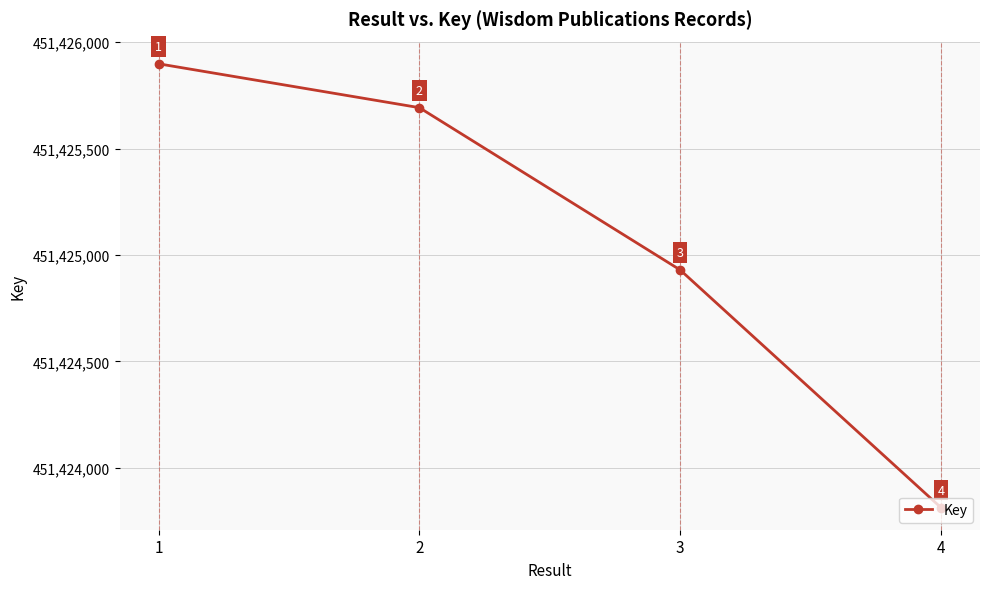

Reading right to left, extract all data points from this chart.

451423814	451424930	451425692	451425898